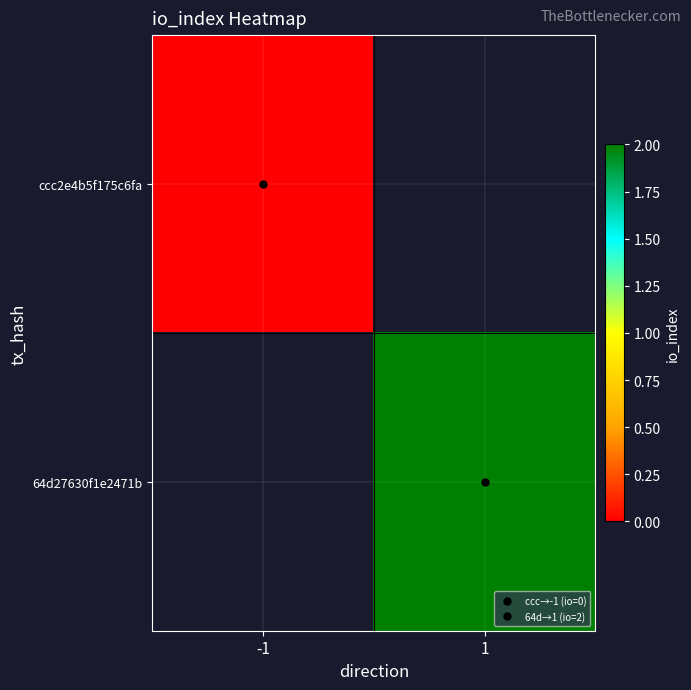

Rank the series by their average value, from highest to lowest.

ccc2e4b5f175c6fa, 64d27630f1e2471b